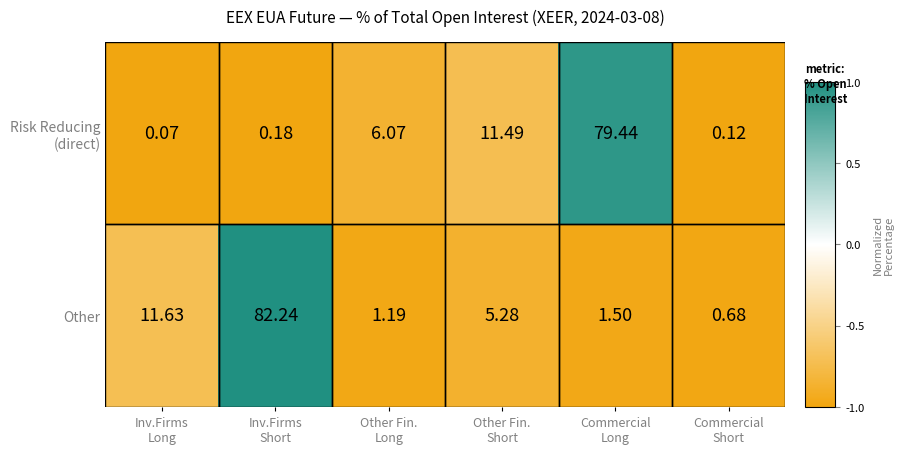

Count the number of categories in the chart.

6